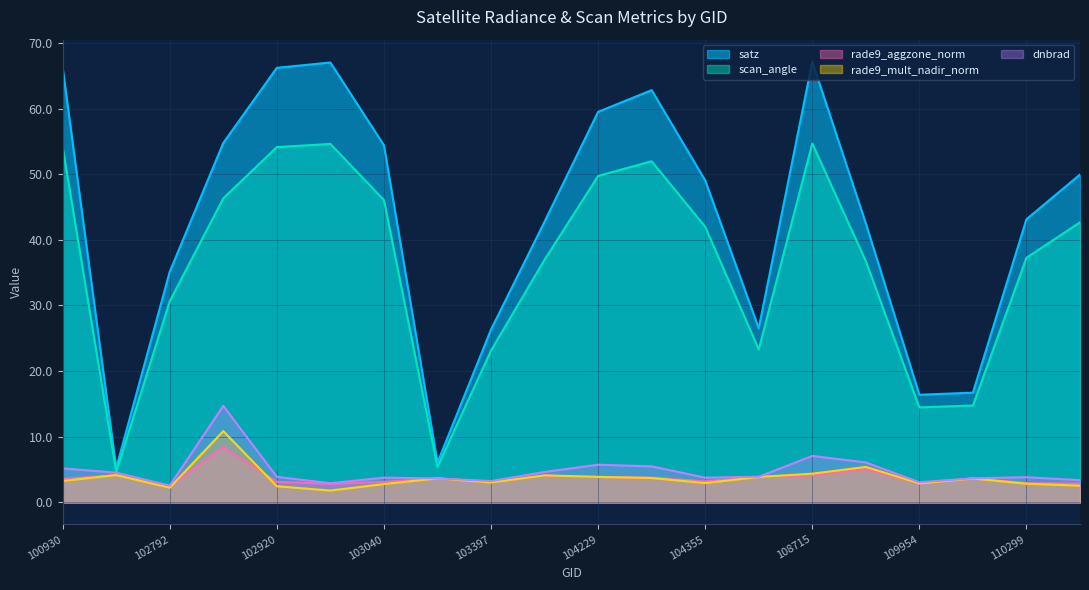

How many values in the dnbrad series are below 3?

2